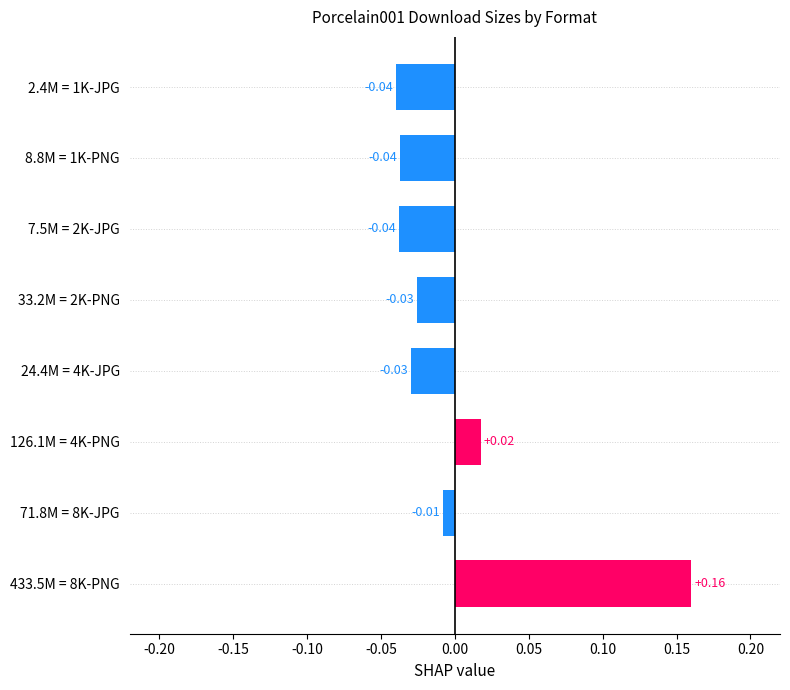

Which has a higher value, 33.2M = 2K-PNG or 126.1M = 4K-PNG?

126.1M = 4K-PNG